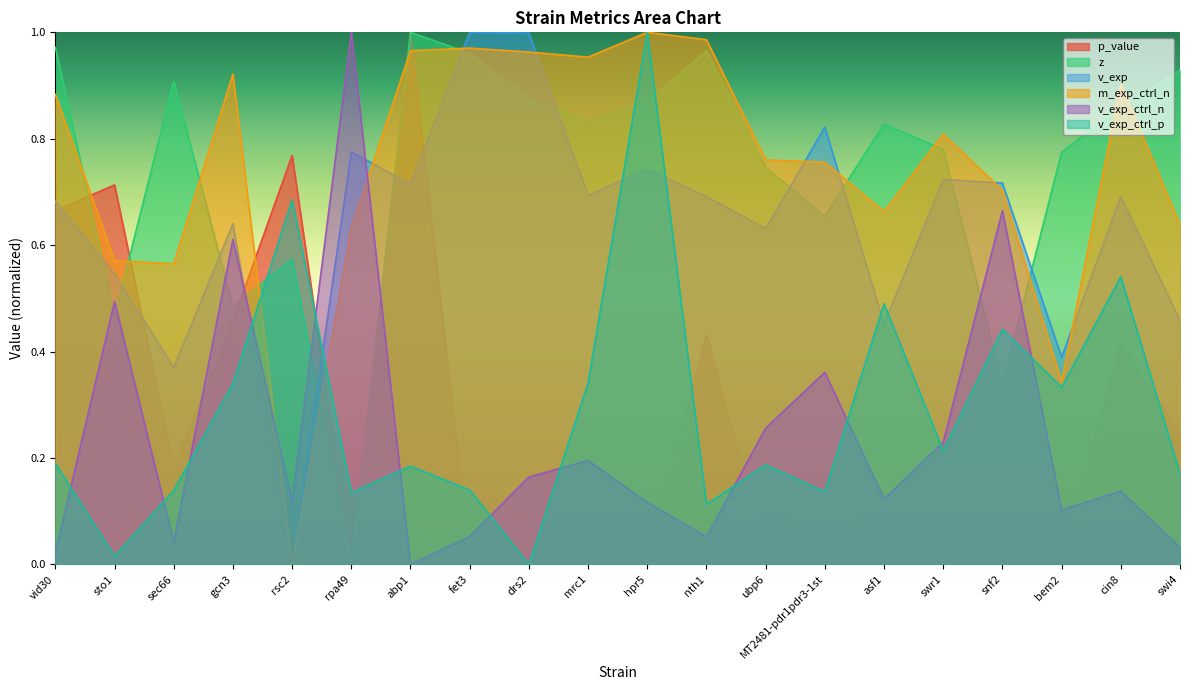

Is it true that v_exp_ctrl_p equals 0.1 at rpa49?

True